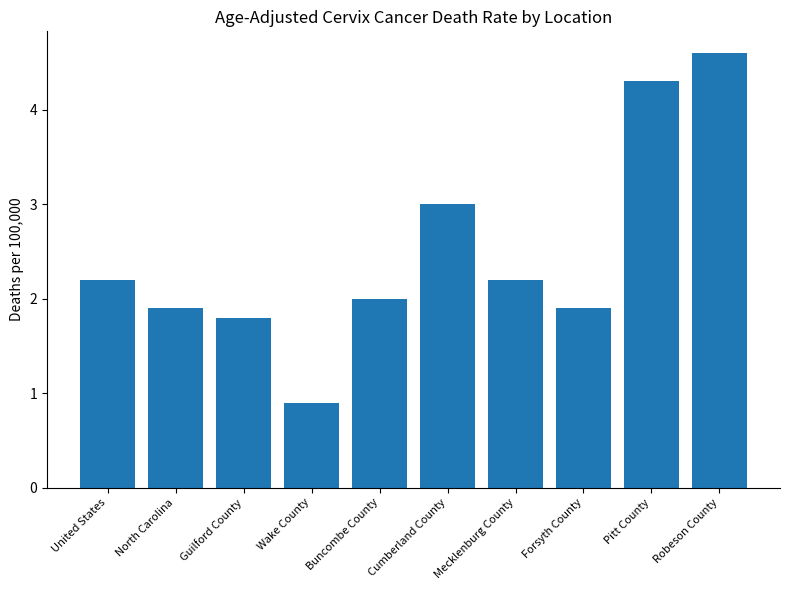

The chart shows a value of 0.9 at Guilford County. True or false?

False